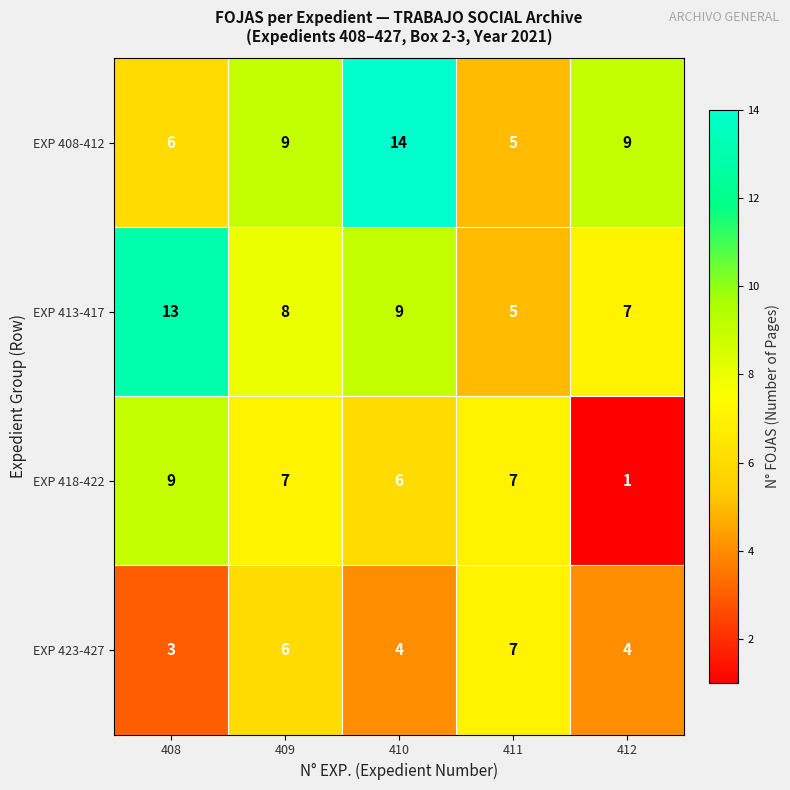

Which series has the largest total across all categories?

EXP 408-412